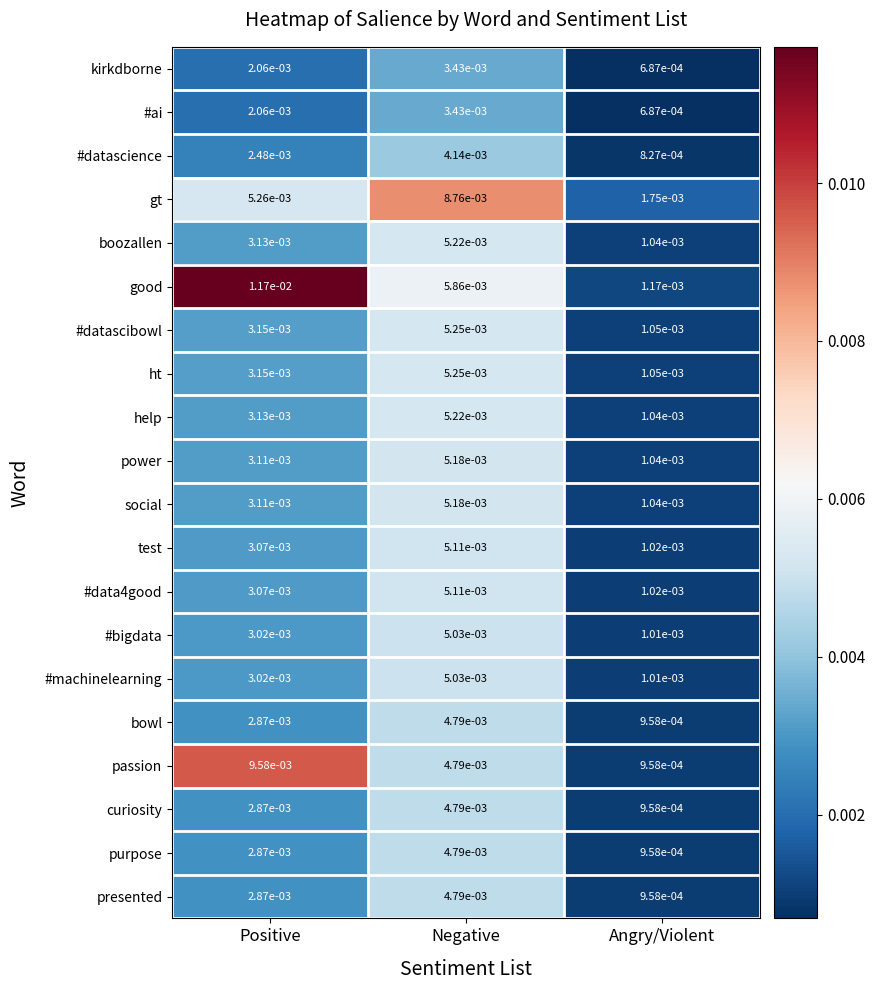

Between Positive and Angry/Violent, which series saw the biggest shift?

good